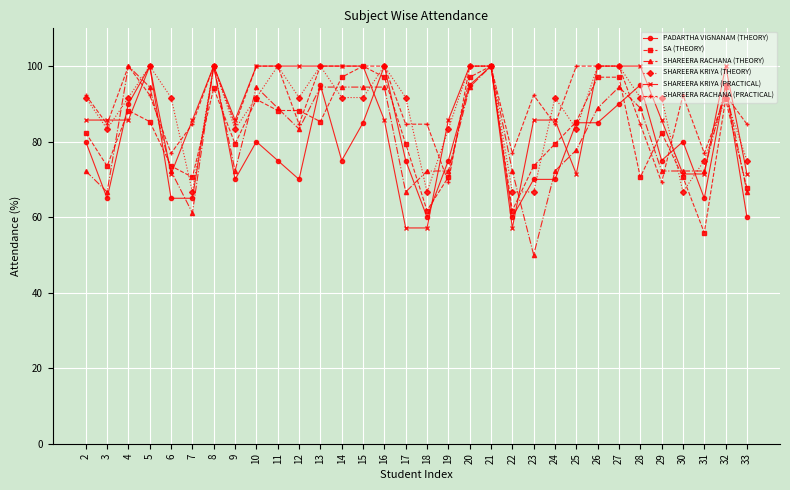

How many values in the SHAREERA KRIYA (THEORY) series are below 91?

11